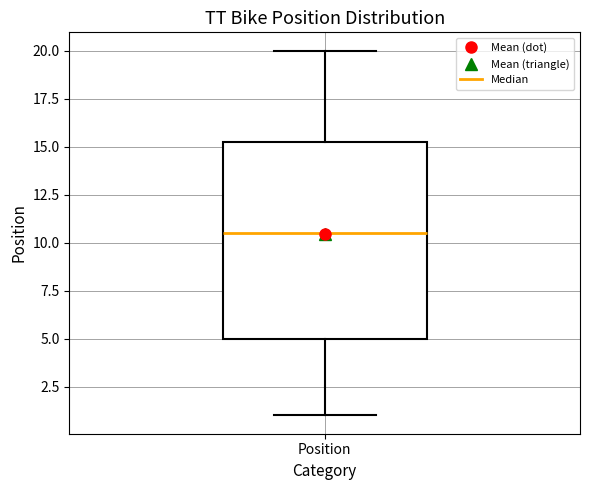

Read this box plot against the y-axis: the position of the median line, the range covered by the box, and the ends of both whiskers. The values are not printed on the chart, so give them approximately, as read against the axis.

median 10.5, box 5.0 to 15.5, whiskers 1.0 to 20.0